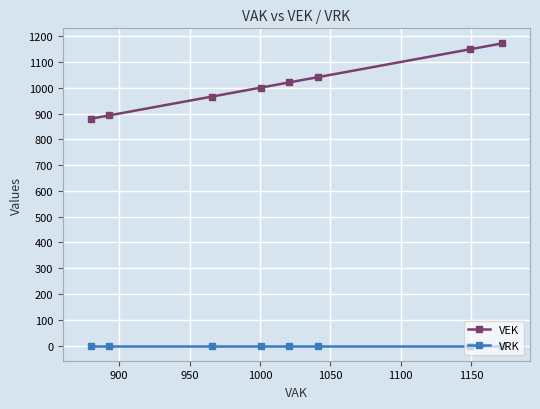

Which series has the largest total across all categories?

VEK